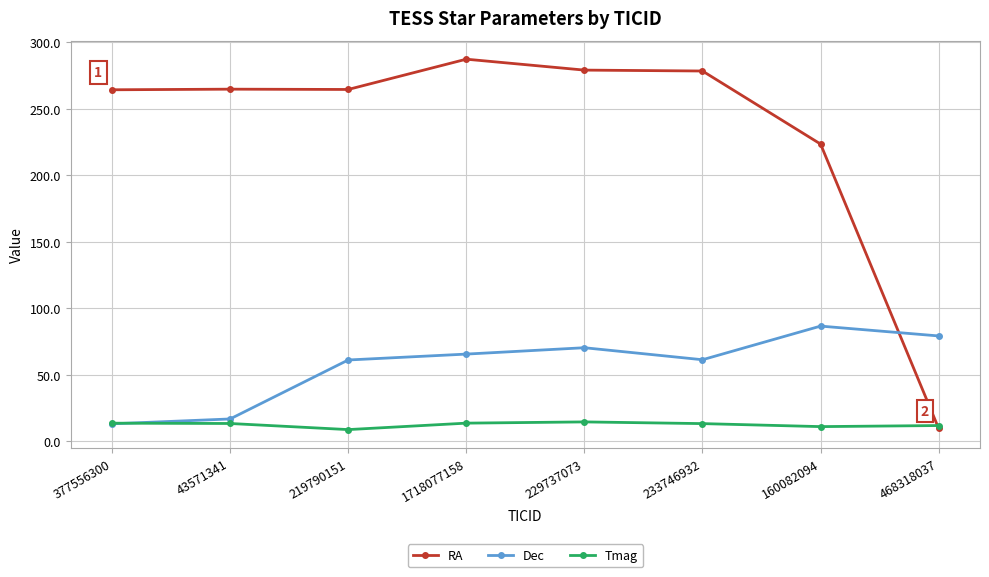

The value of RA at 160082094 is 67.7. True or false?

False